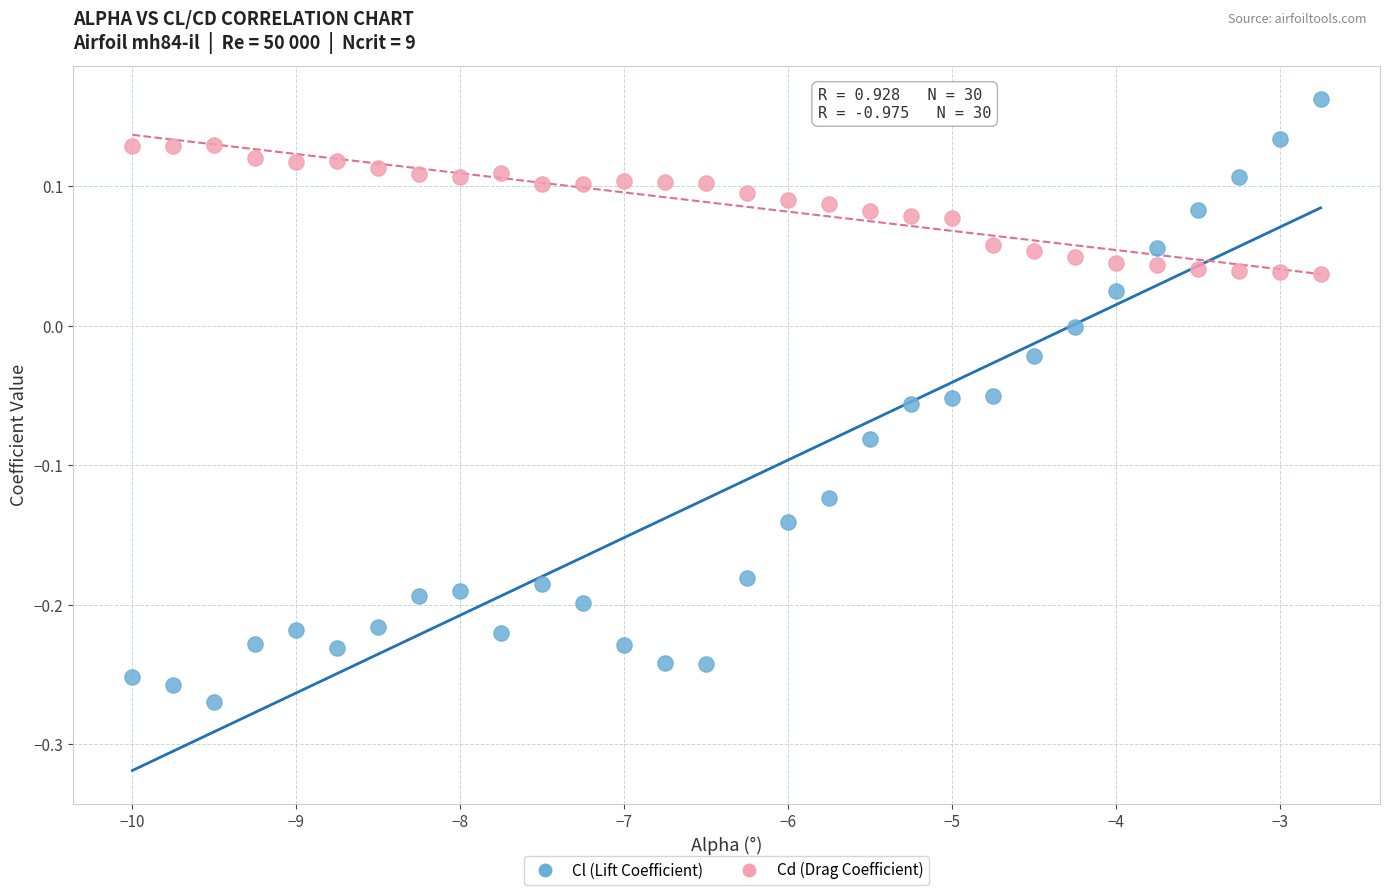

Which series contains the lowest Y value?

Cl (Lift Coefficient)